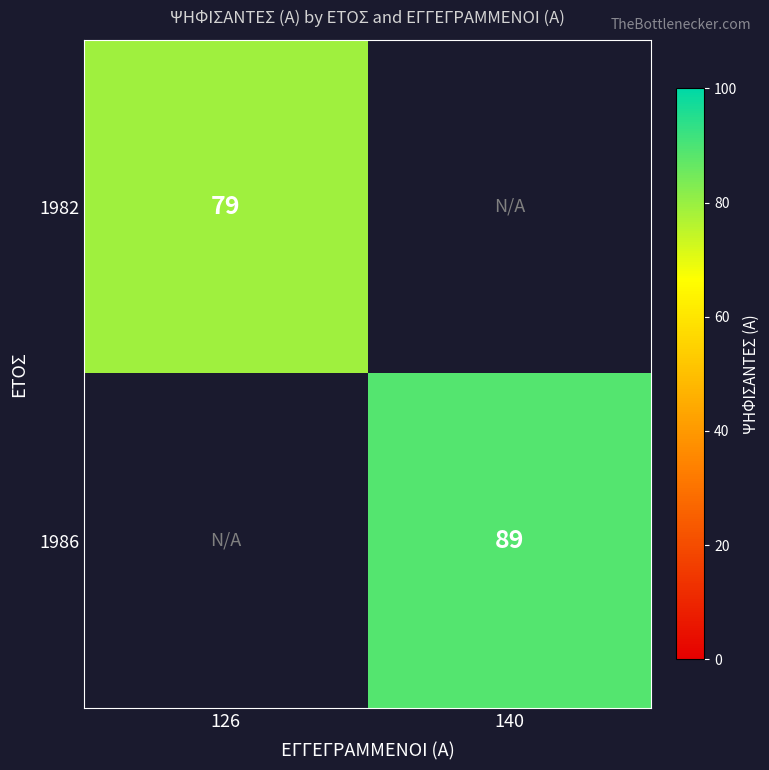

What value does the 1982 series have at 126?

79.0